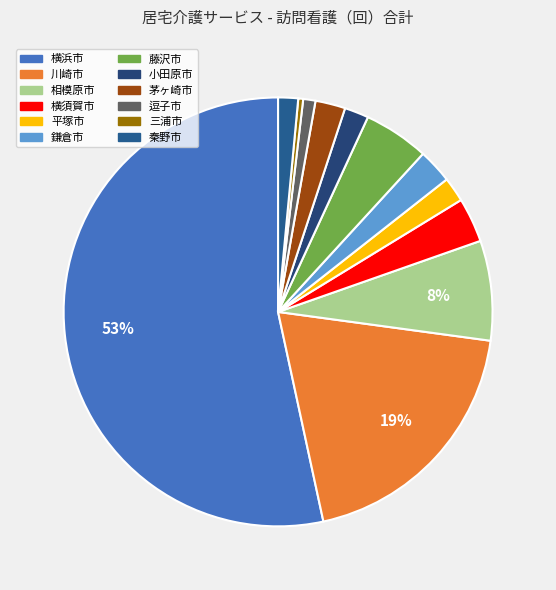

Rank the categories by value from lowest to highest.

三浦市, 逗子市, 秦野市, 小田原市, 平塚市, 茅ヶ崎市, 鎌倉市, 横須賀市, 藤沢市, 相模原市, 川崎市, 横浜市